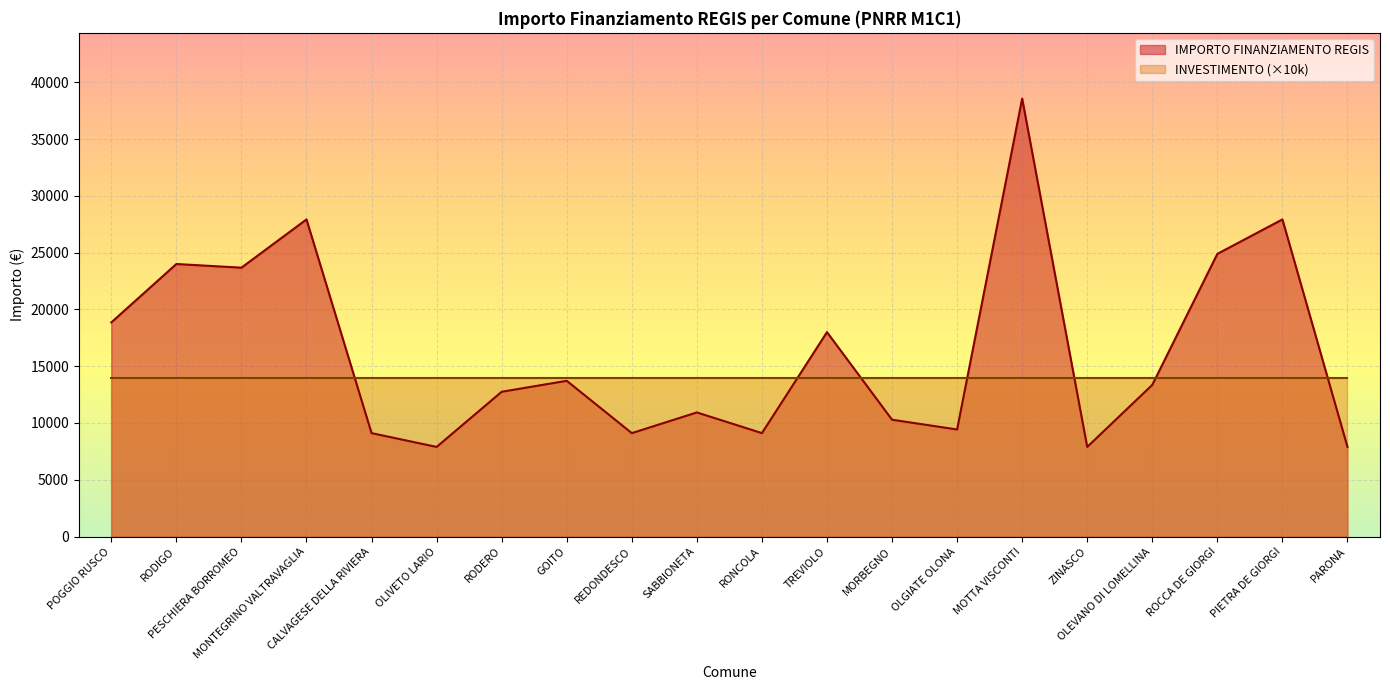

Which has a higher value, MOTTA VISCONTI or CALVAGESE DELLA RIVIERA?

MOTTA VISCONTI